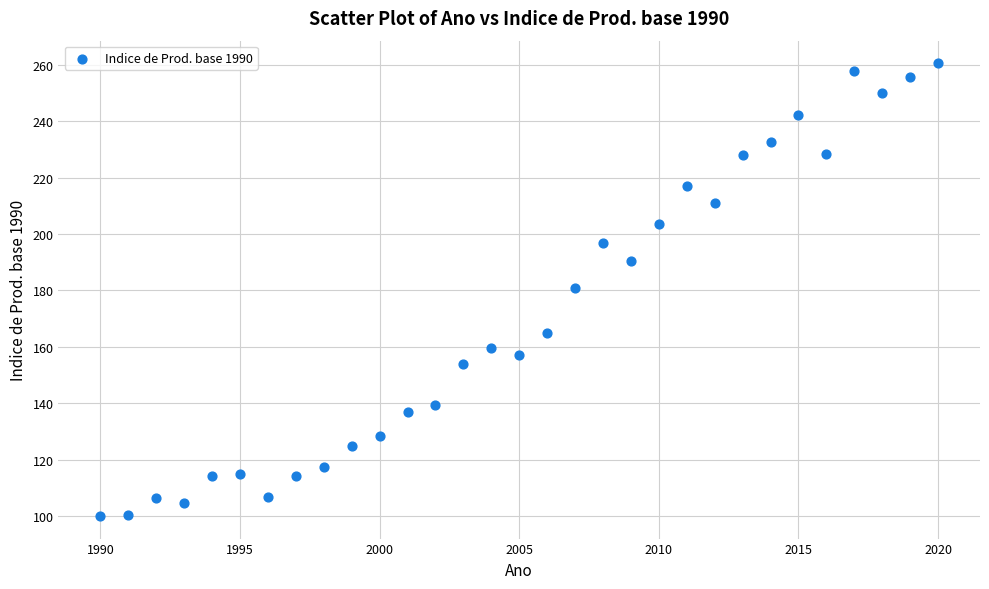

What is the range of X values (max minus min)?

30.0